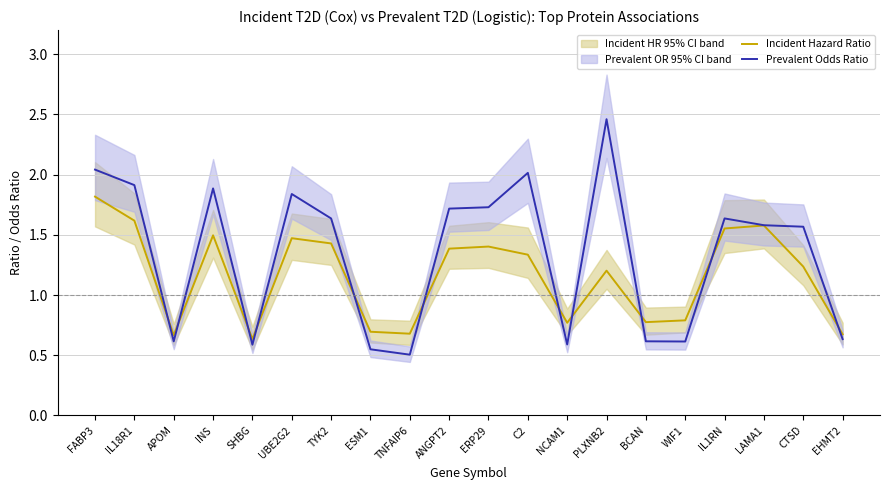

How many intersections are there between Prevalent Odds Ratio and Incident Hazard Ratio?

11